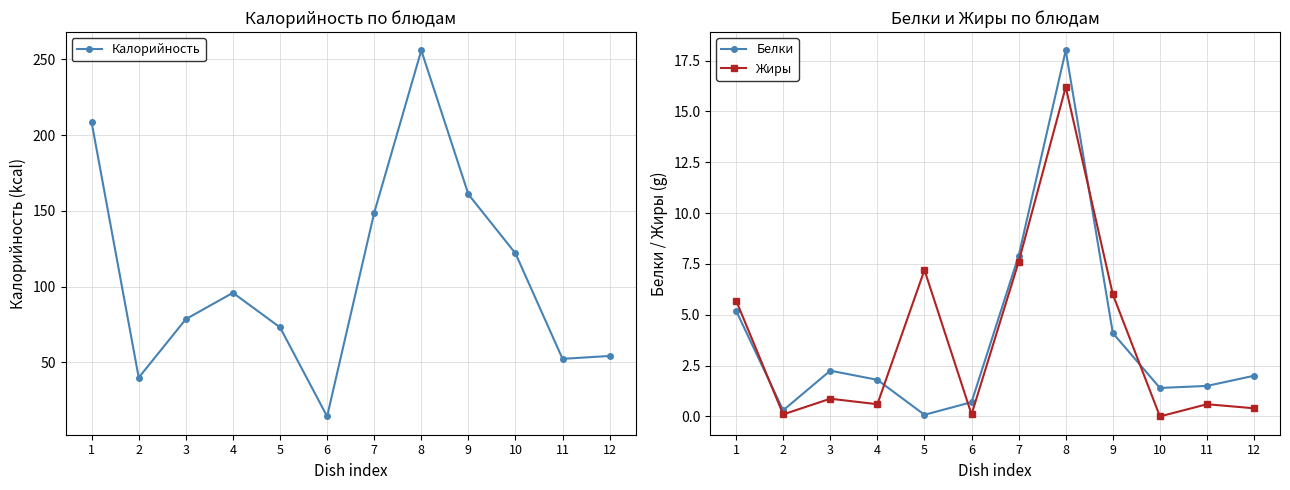

List the series in order of their peak value, lowest first.

Жиры, Белки, Калорийность